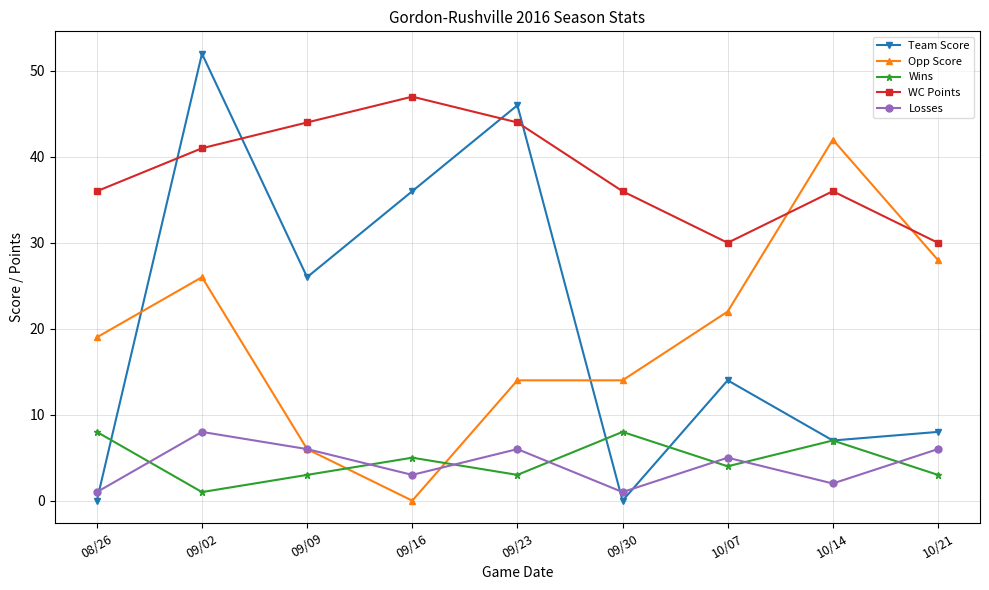

What is the highest value of the Losses series?

8